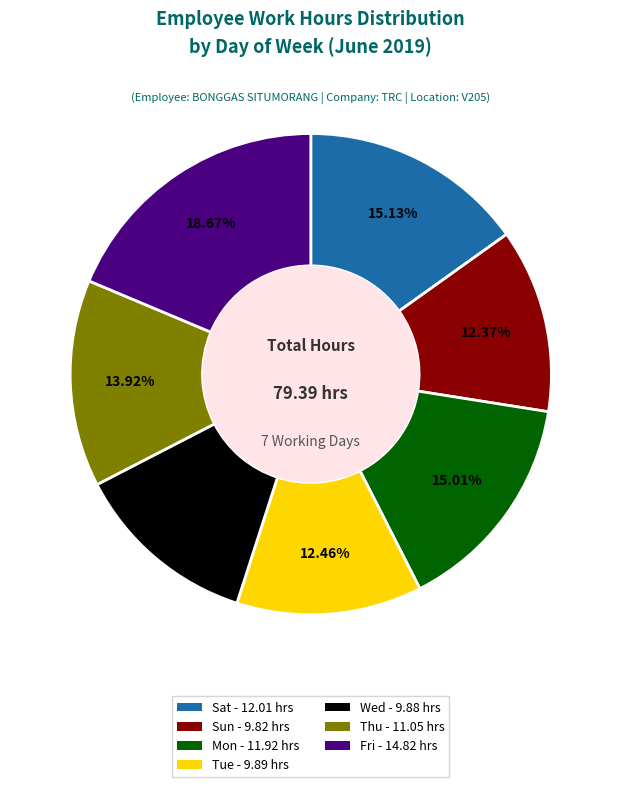

Does Wed account for over 50% of the chart?

No